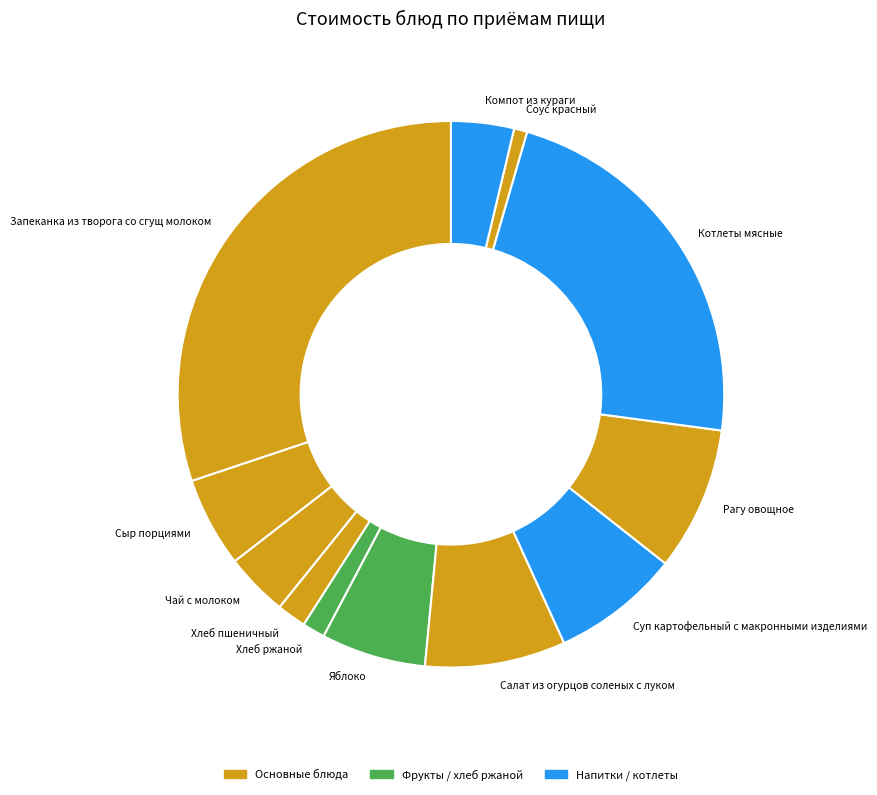

Does Хлеб пшеничный account for over 50% of the chart?

No